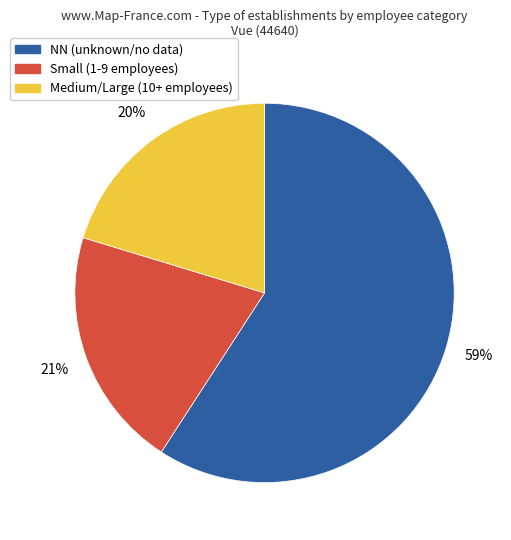

Is there a majority slice in this chart?

Yes